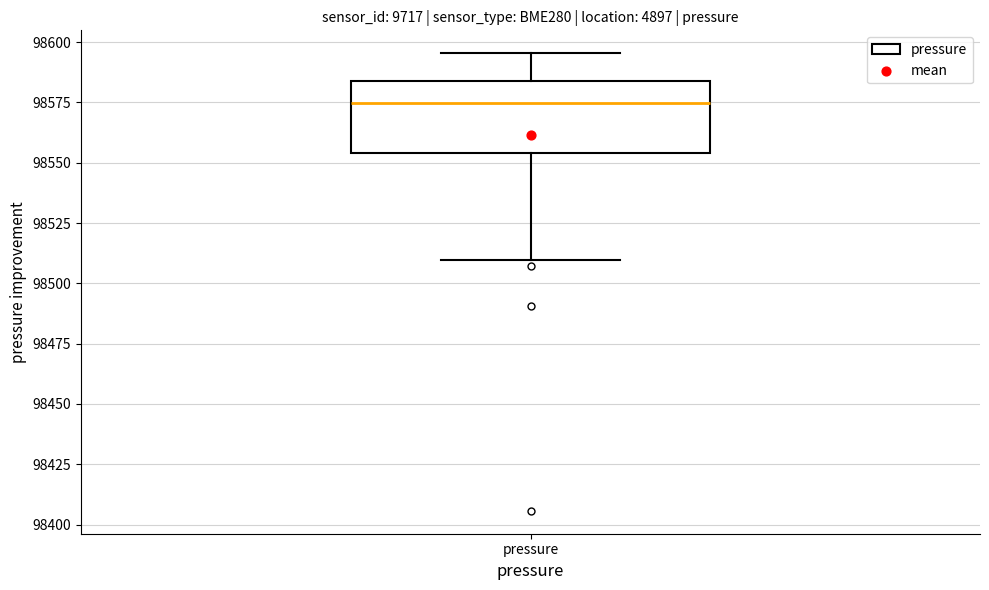

Read this box plot against the y-axis: the position of the median line, the range covered by the box, and the ends of both whiskers. The values are not printed on the chart, so give them approximately, as read against the axis.

median 98575, box 98555 to 98585, whiskers 98510 to 98595